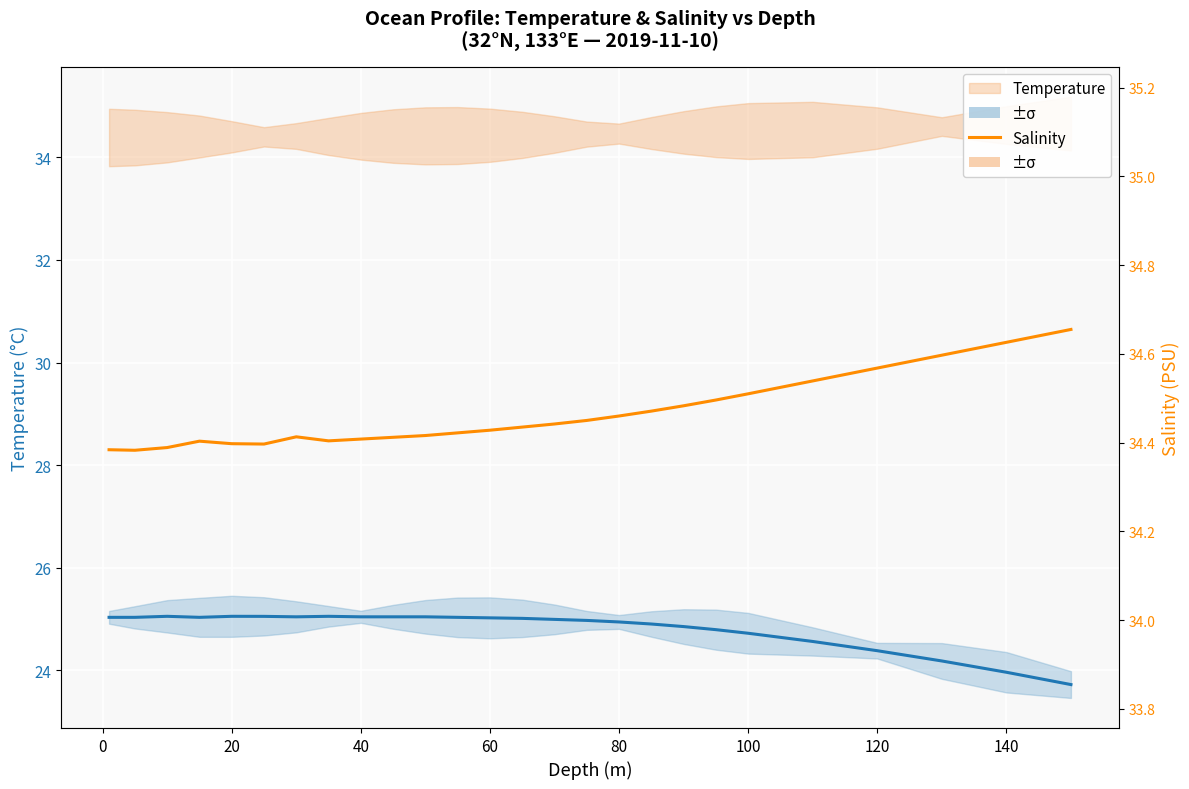

How many lines are shown in the chart?

2